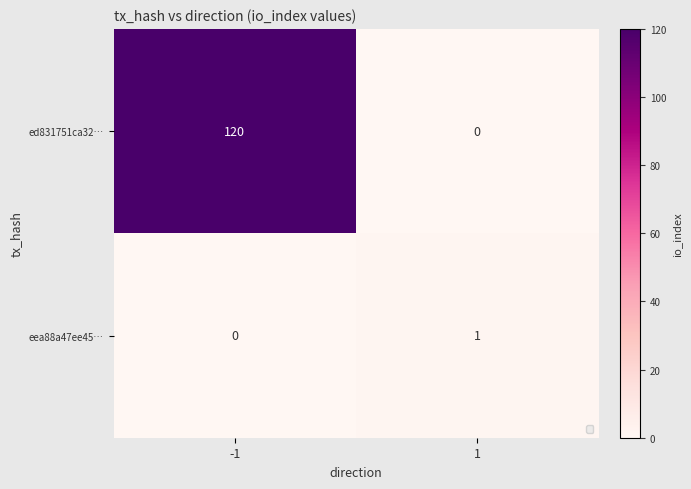

What is the maximum value for ed831751ca32…?

120